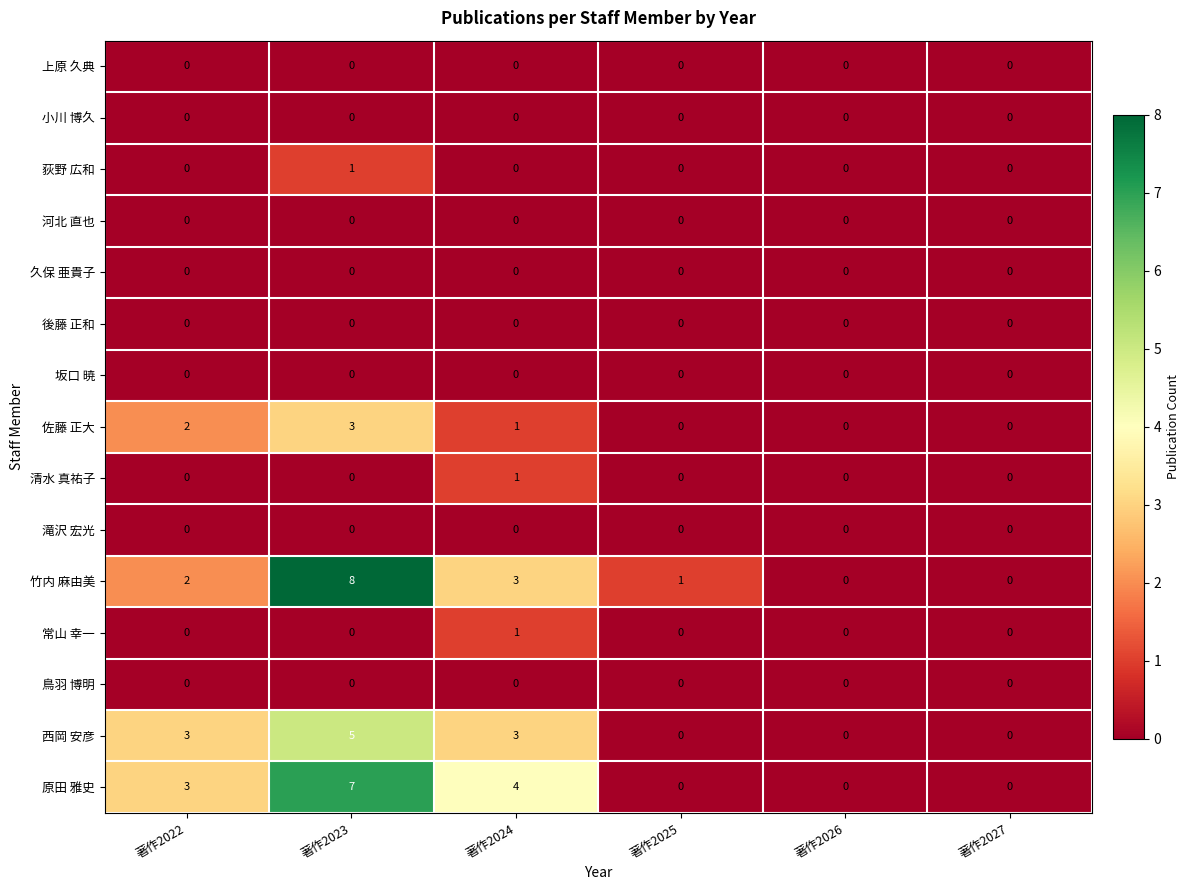

What is the maximum value shown in the chart?

8